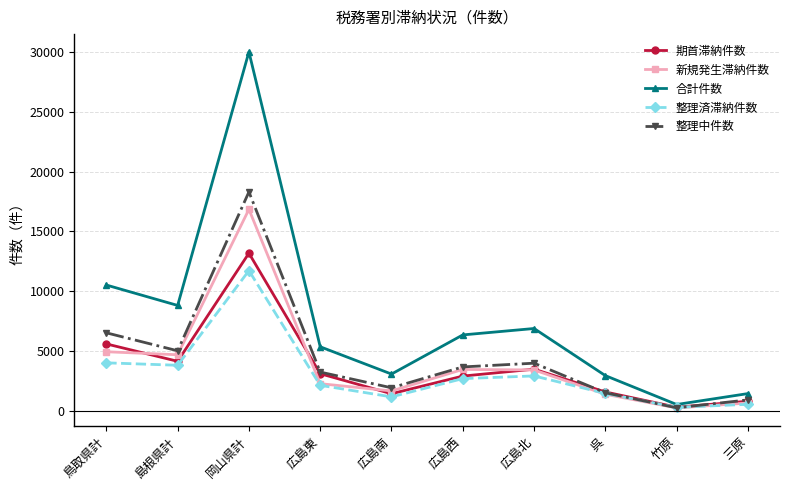

List the series in order of their peak value, highest first.

合計件数, 整理中件数, 新規発生滞納件数, 期首滞納件数, 整理済滞納件数